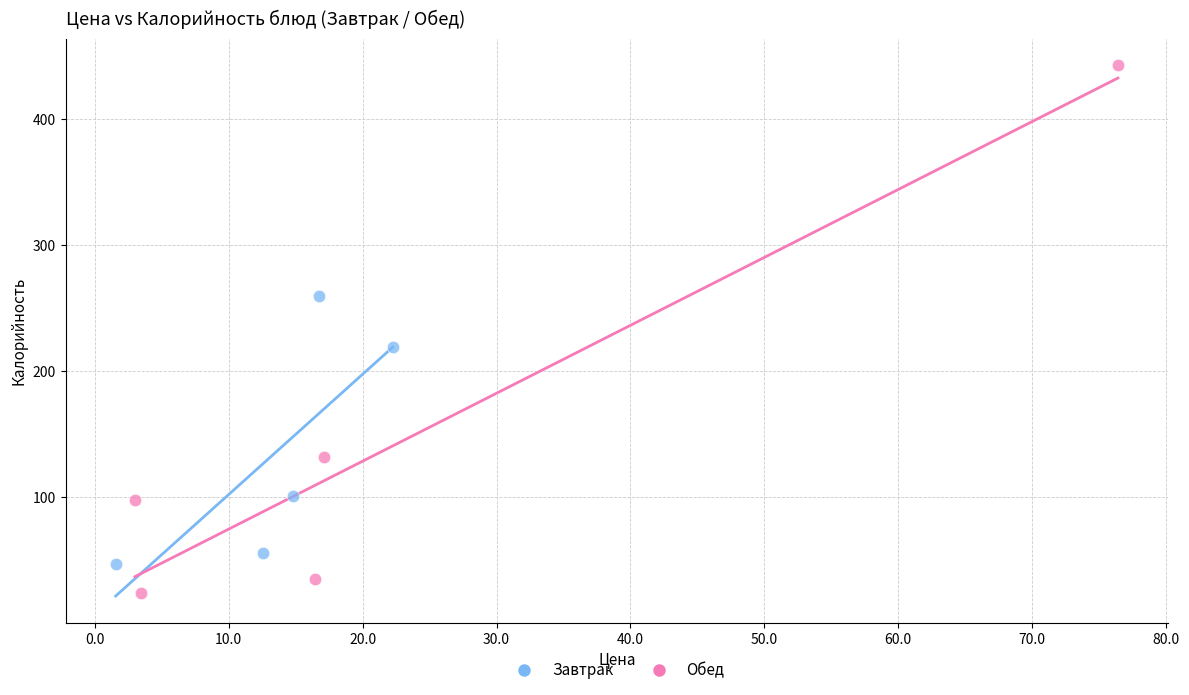

Which series contains the lowest Y value?

Обед